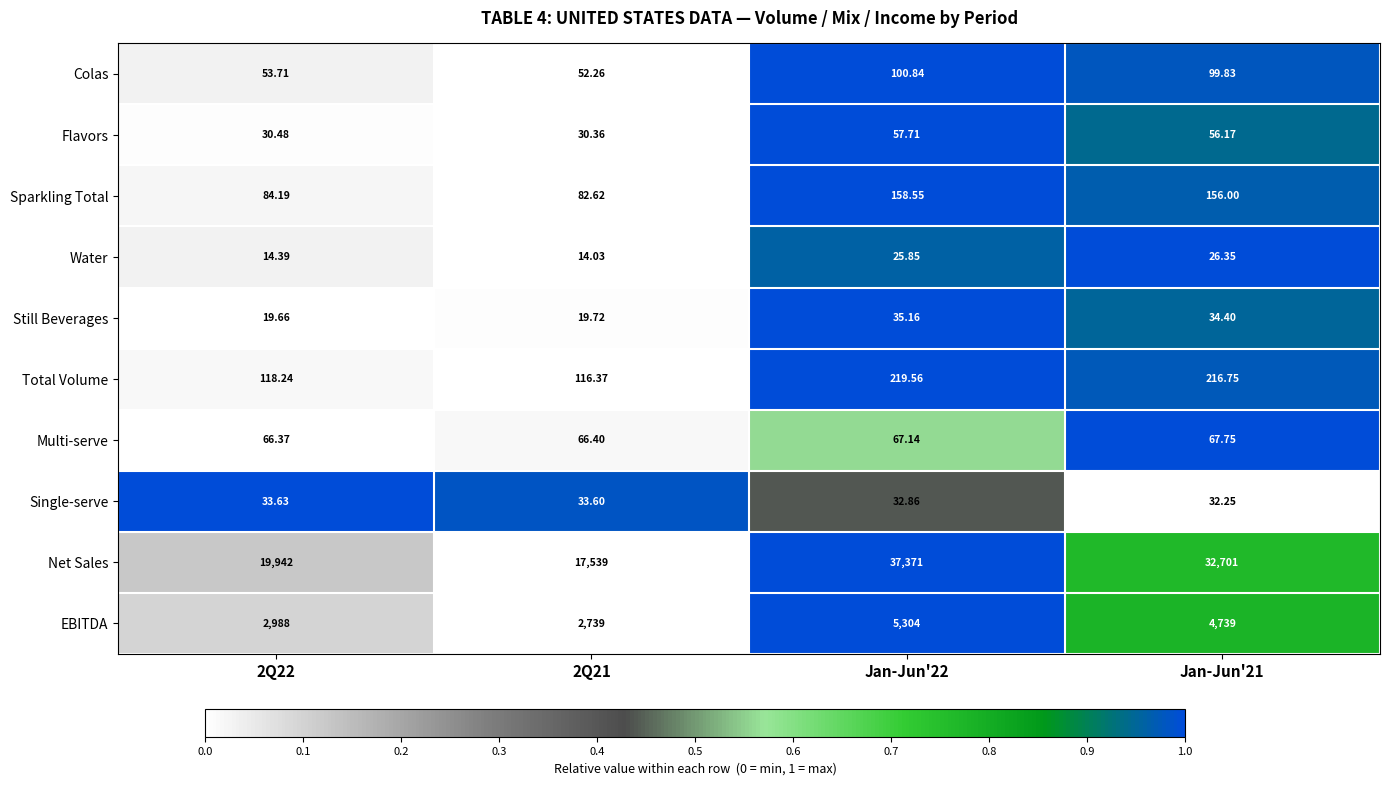

Is the value of Flavors at Jan-Jun'22 greater than the value of Multi-serve at Jan-Jun'22?

No